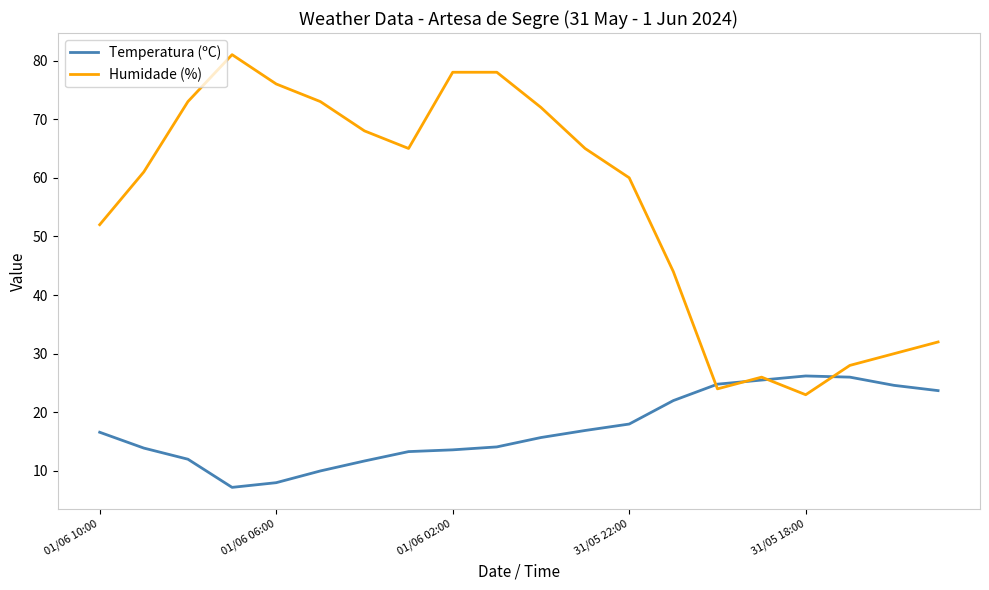

List the series in order of their peak value, highest first.

Humidade (%), Temperatura (ºC)